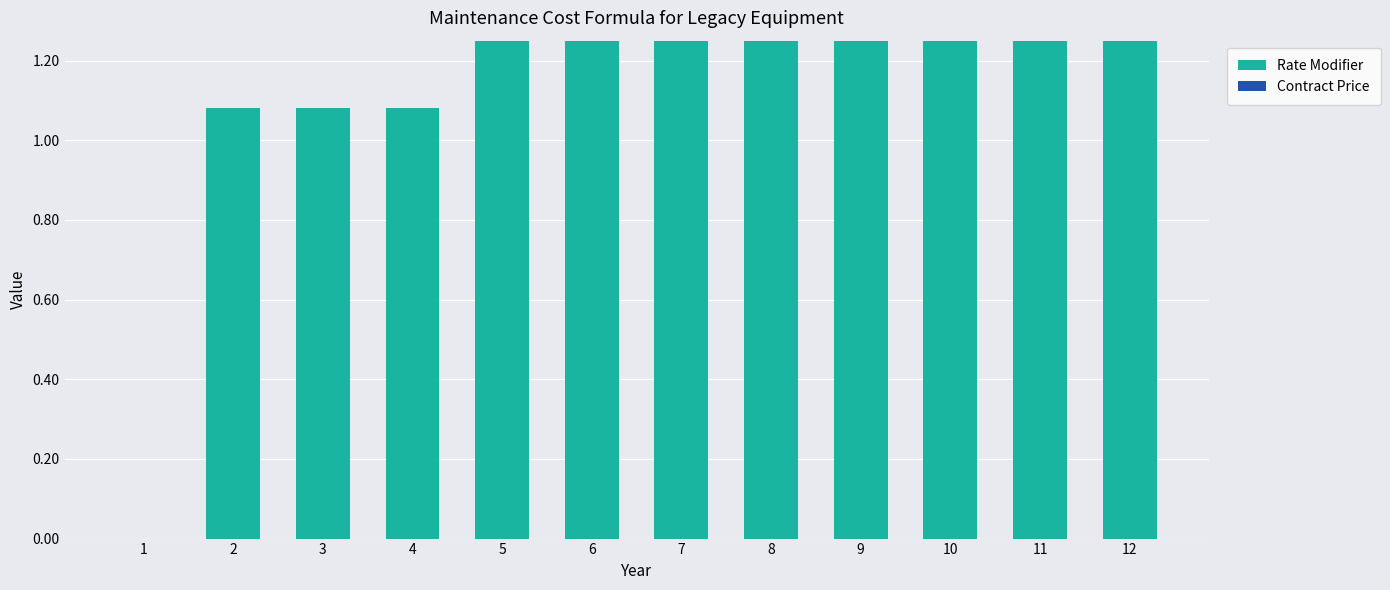

How many distinct data groups are displayed?

1